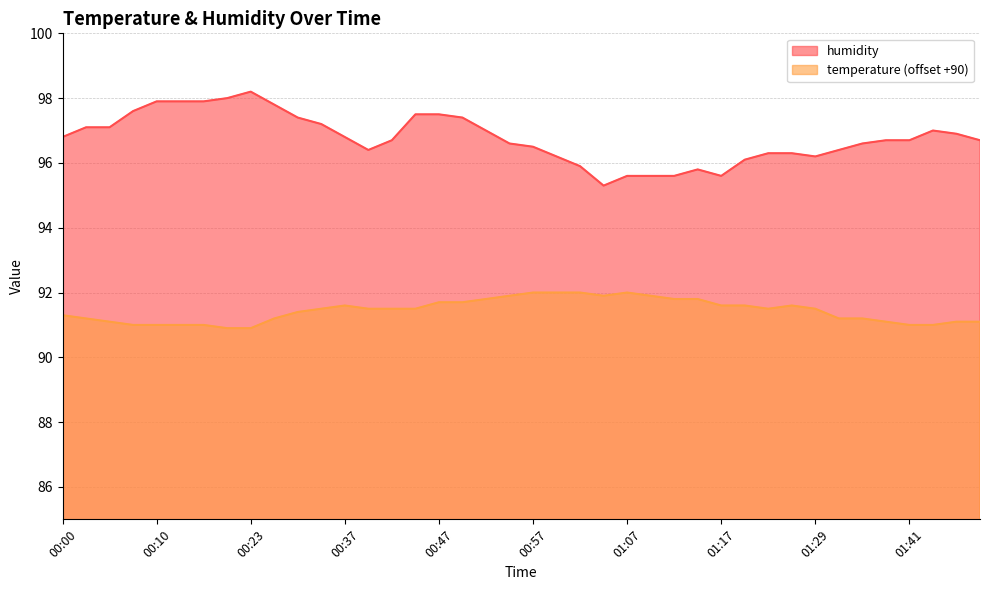

Which has a higher value, 00:37 or 00:05?

00:05